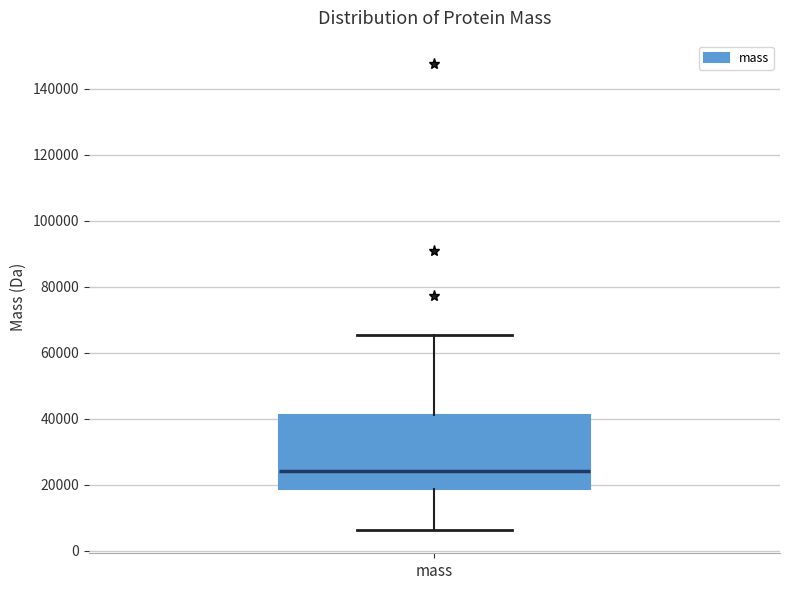

Read this box plot against the y-axis: the position of the median line, the range covered by the box, and the ends of both whiskers. The values are not printed on the chart, so give them approximately, as read against the axis.

median 24000, box 18000 to 42000, whiskers 6000 to 66000